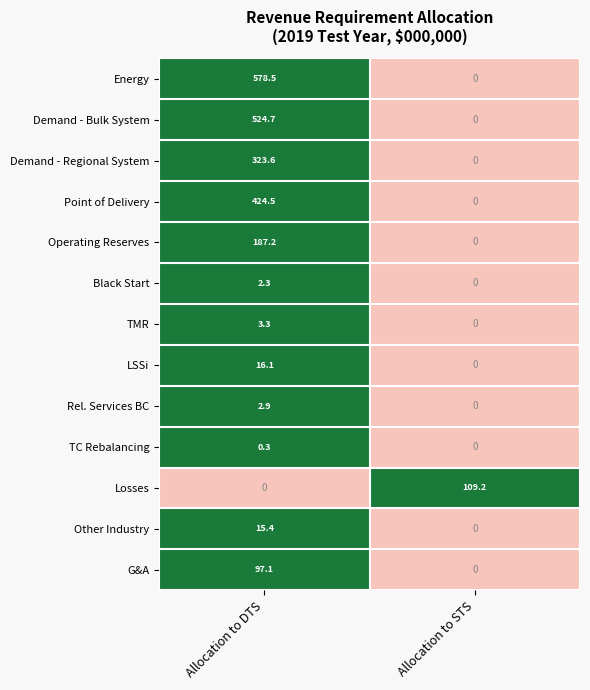

Count the number of categories in the chart.

2